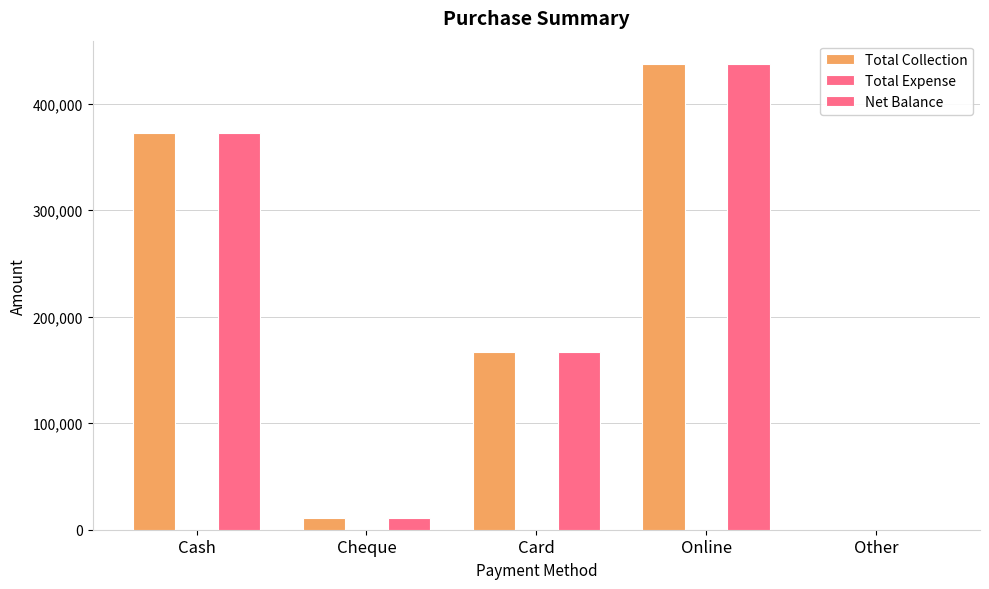

Reading left to right, list all the values displayed in this chart.

Total Collection: 372217	11000	167000	437115	0
Total Expense: 0	0	0	0	0
Net Balance: 372217	11000	167000	437115	0